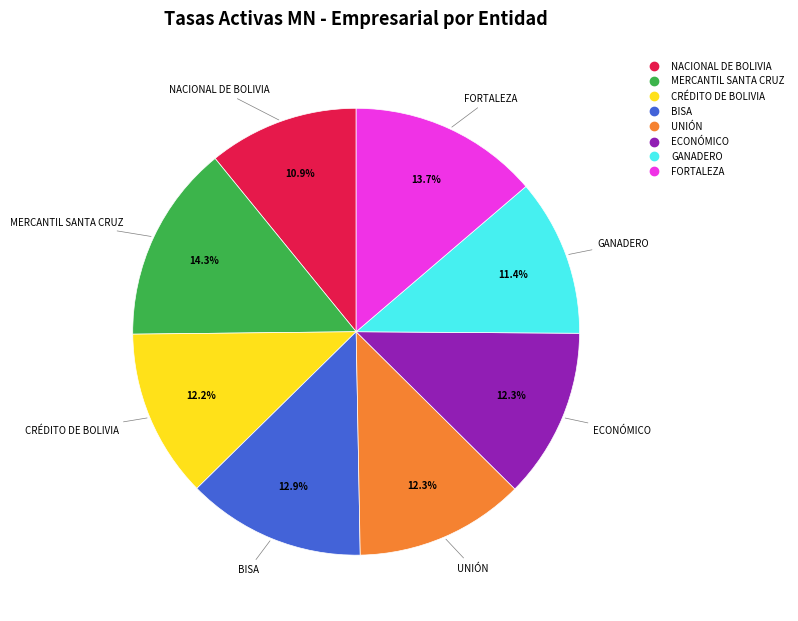

Does any single category account for the majority?

No